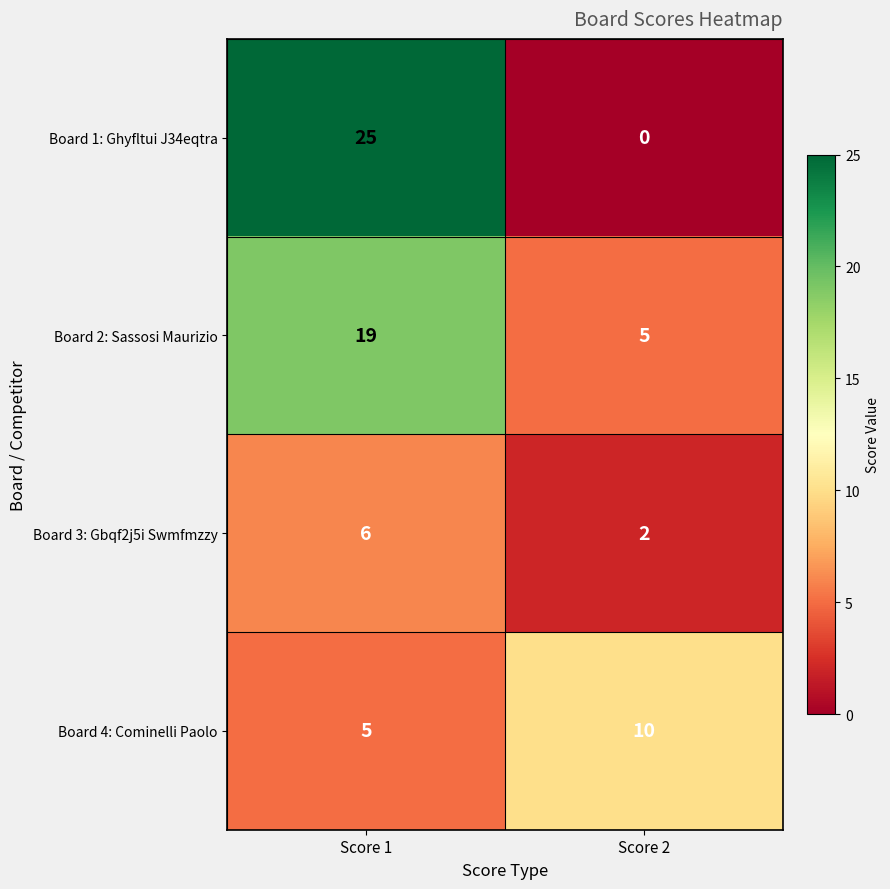

What is the spread (max minus min) of values at Score 1?

20